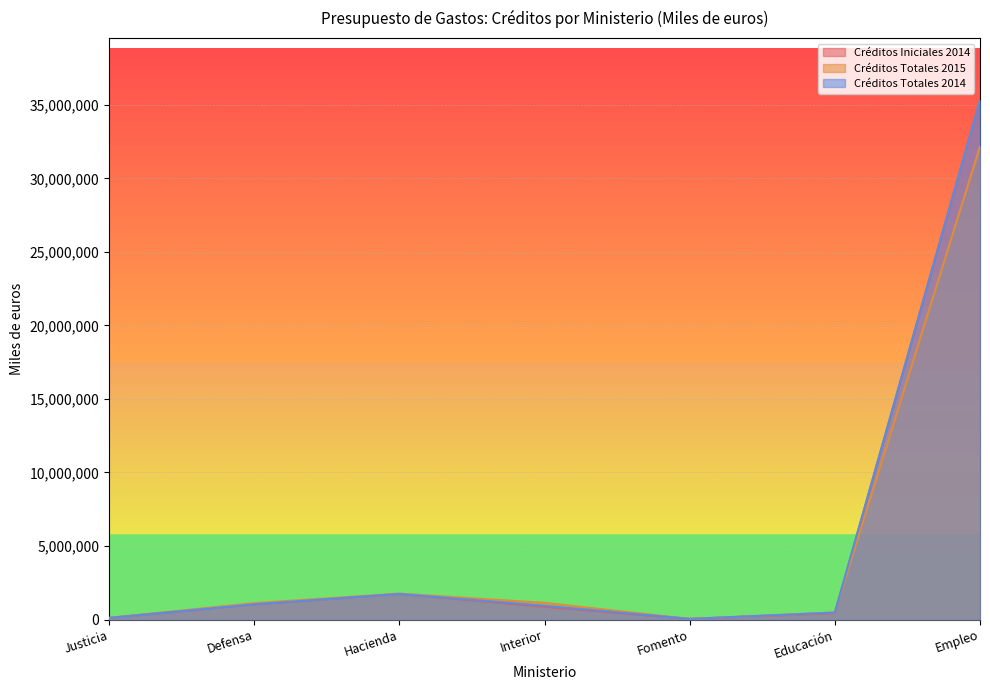

Between Justicia and Hacienda, which is larger?

Hacienda